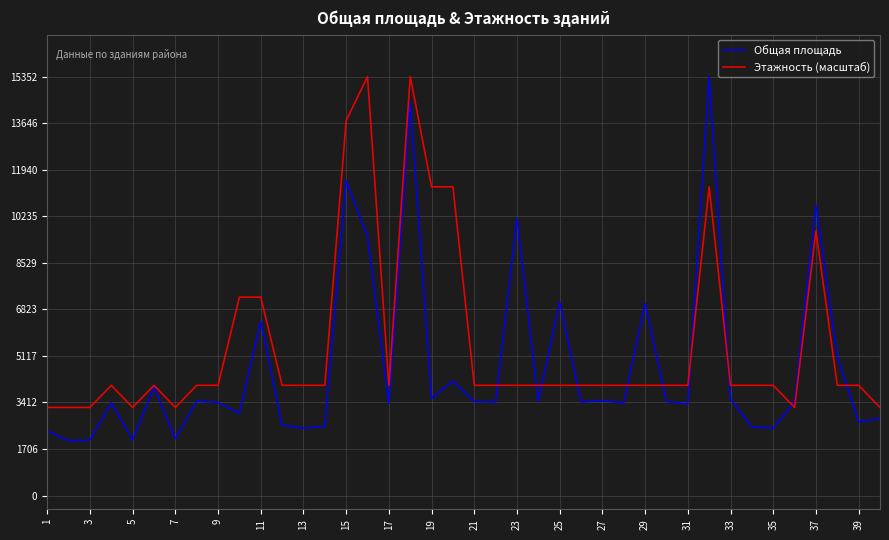

What is the minimum value shown in the chart?

2010